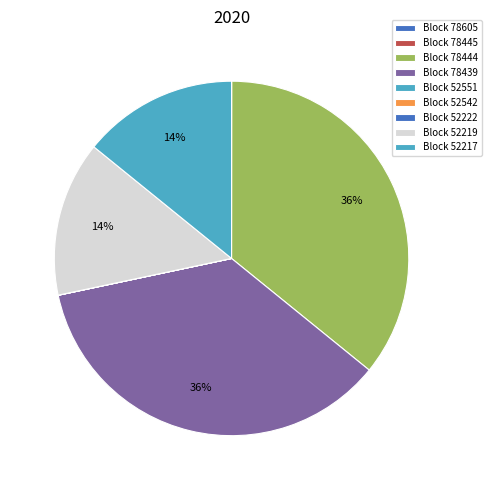

Which slice is the largest?

78444